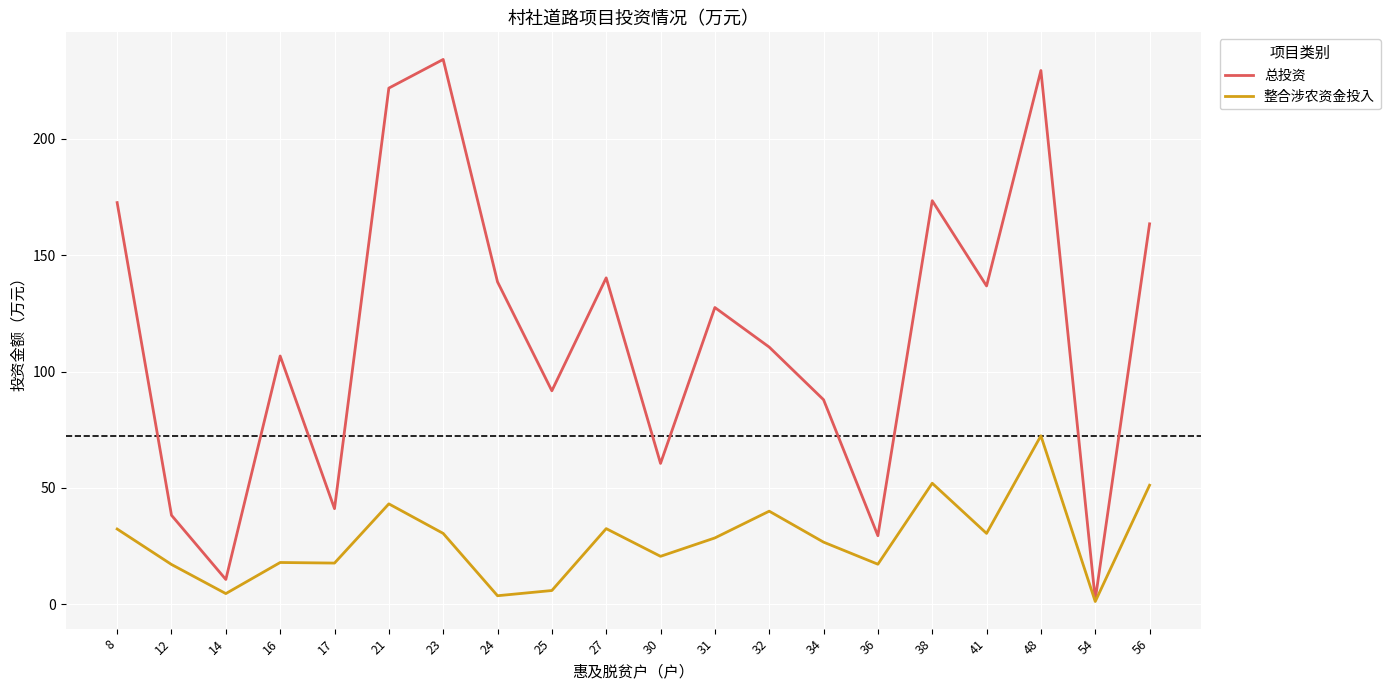

Rank the series by their average value, from lowest to highest.

整合涉农资金投入, 总投资